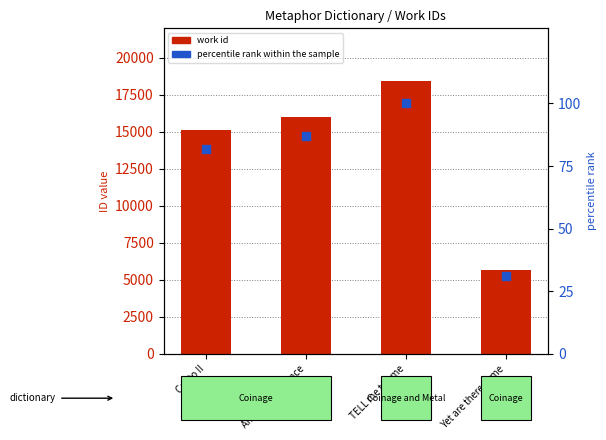

Which series reaches the minimum Y coordinate?

percentile rank within the sample